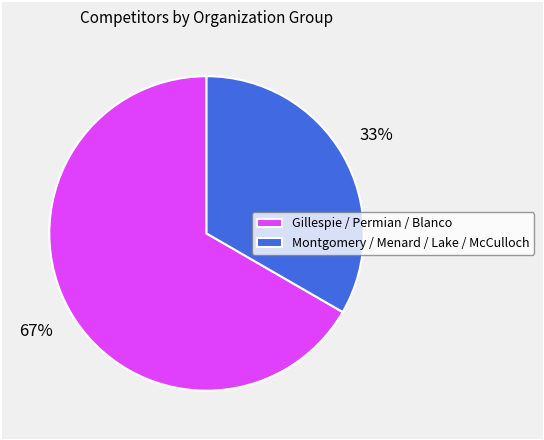

How many slices are in this pie chart?

2